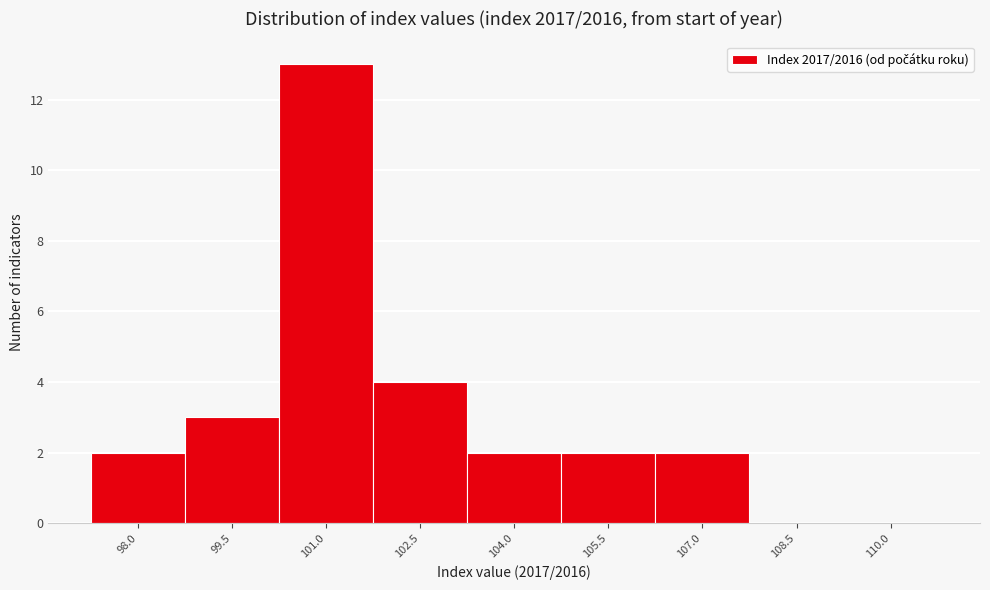

Reading right to left, transcribe all the data shown in this chart.

110.0=0	108.5=0	107.0=2	105.5=2	104.0=2	102.5=4	101.0=13	99.5=3	98.0=2